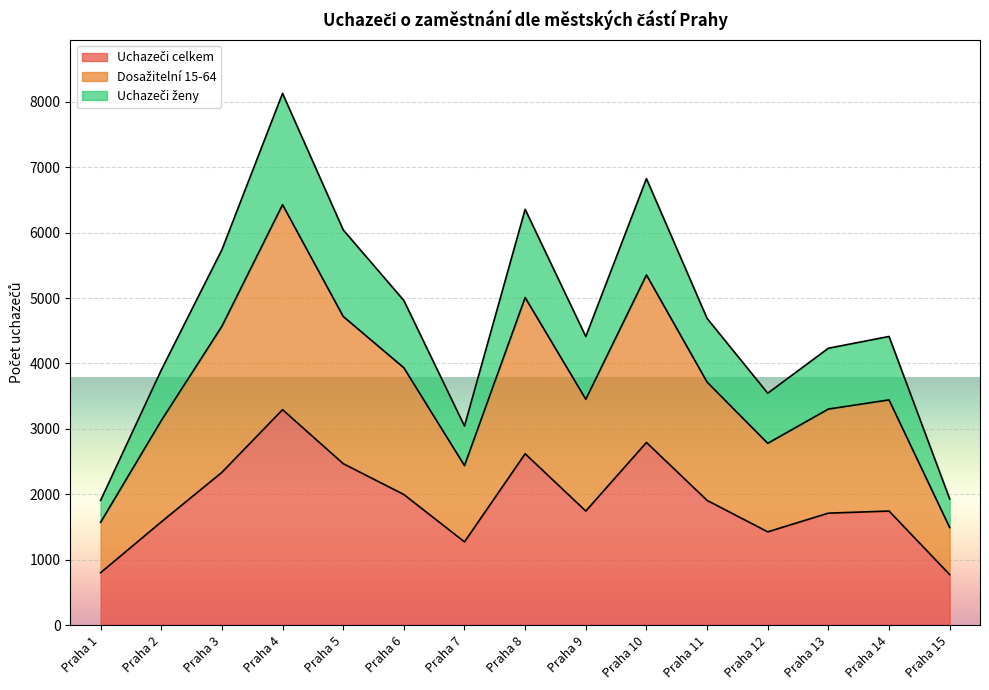

Is the value of Uchazeči celkem at Praha 12 greater than the value of Uchazeči ženy at Praha 11?

No